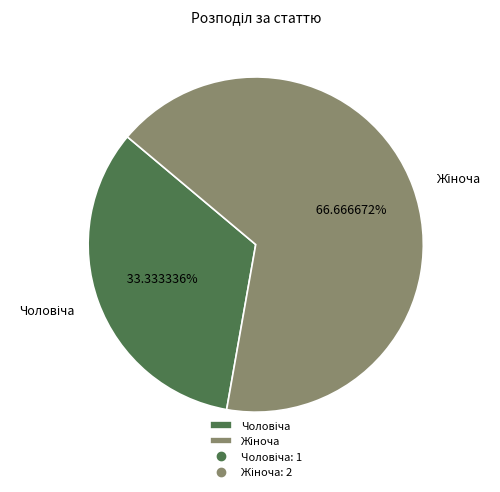

Does any single category account for the majority?

Yes